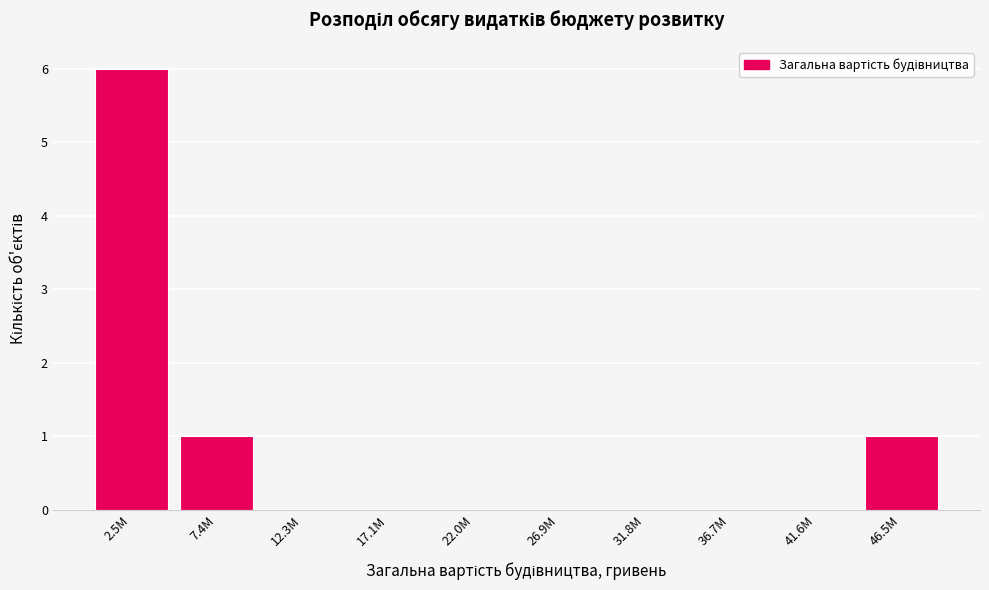

Reading left to right, extract all data points from this chart.

2.5M=6	7.4M=1	12.3M=0	17.1M=0	22.0M=0	26.9M=0	31.8M=0	36.7M=0	41.6M=0	46.5M=1